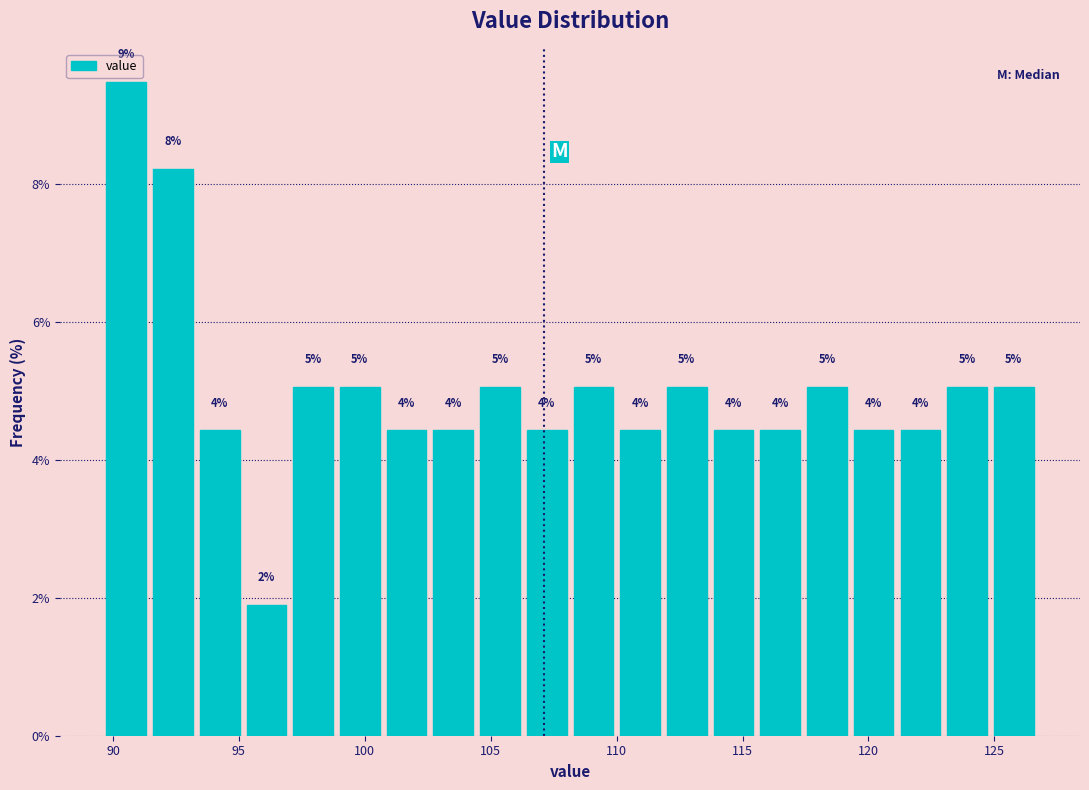

Read against the x-axis, roughly where is the centre of the tallest bar?

90.5